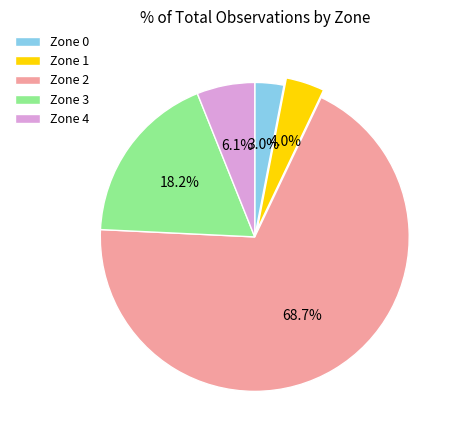

Combined, do Zone 1 and Zone 3 account for over 50%?

No